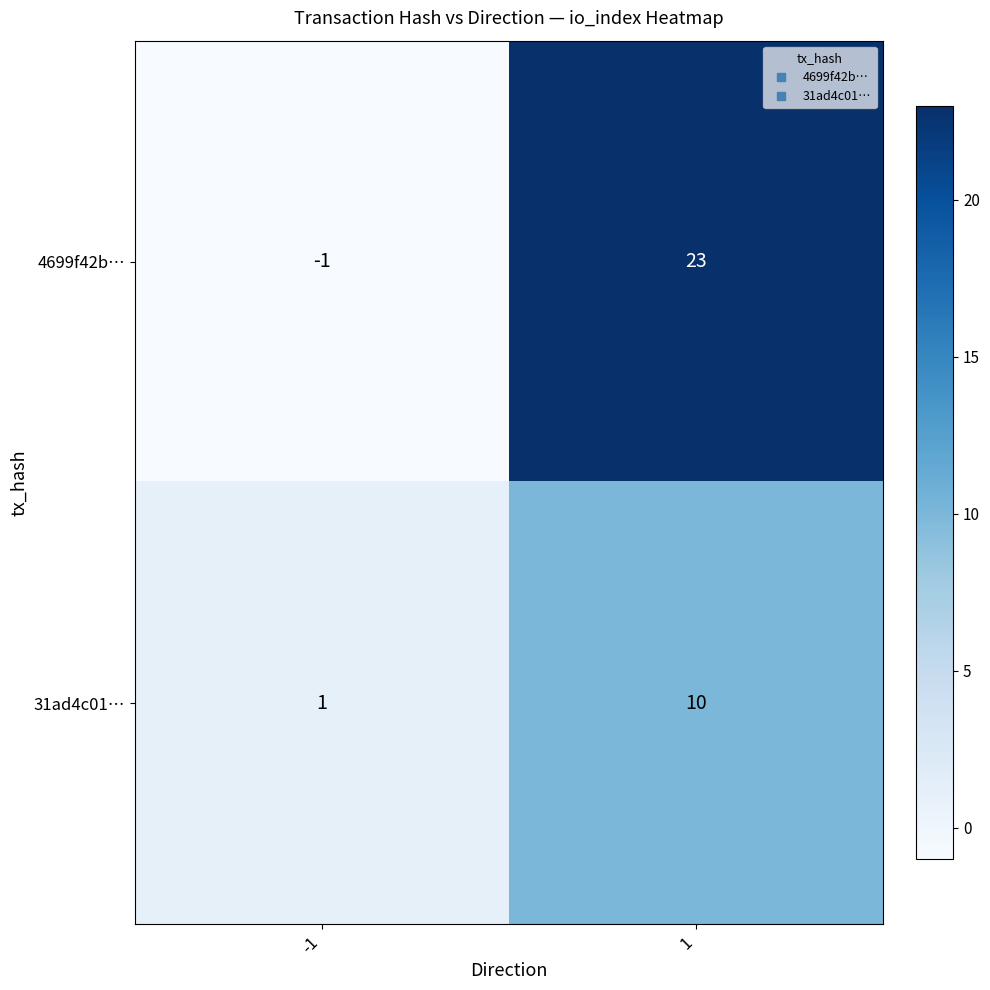

Between -1 and 1, which series saw the biggest shift?

4699f42b…